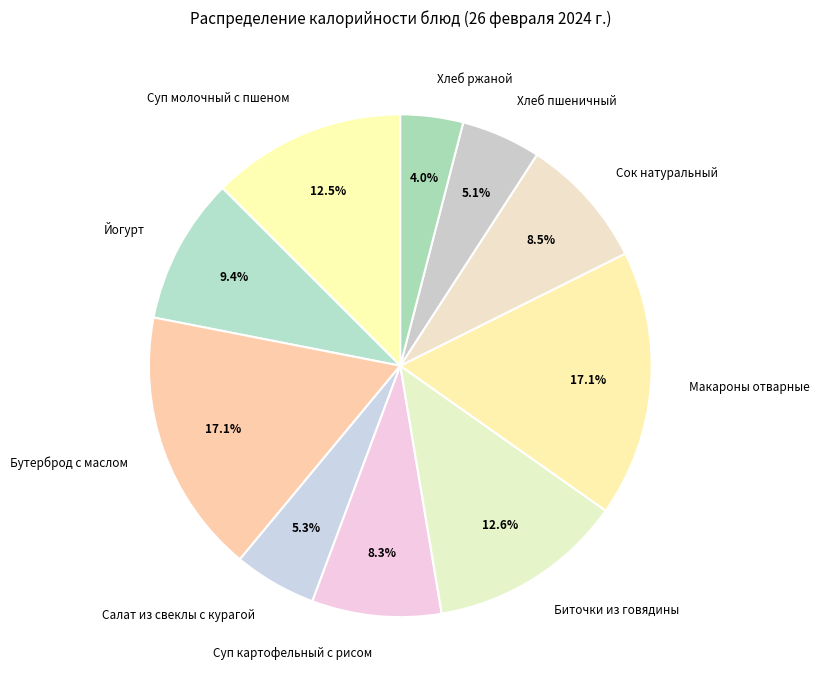

Is it true that Биточки из говядины is 13% of the pie?

True